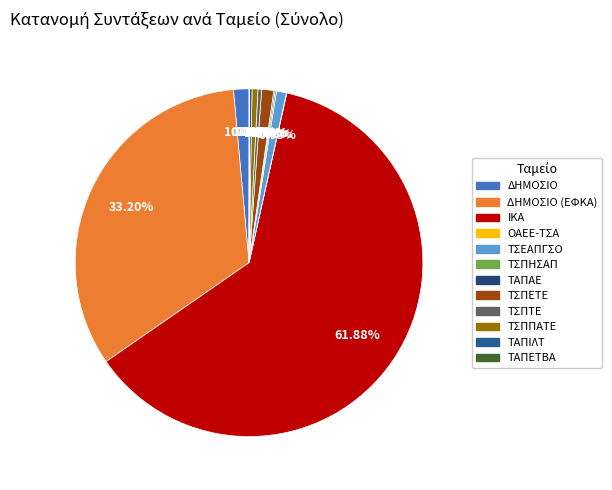

How many slices are in this pie chart?

12